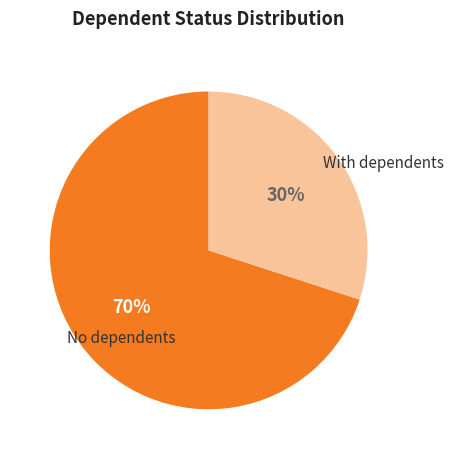

Does any single category account for the majority?

Yes